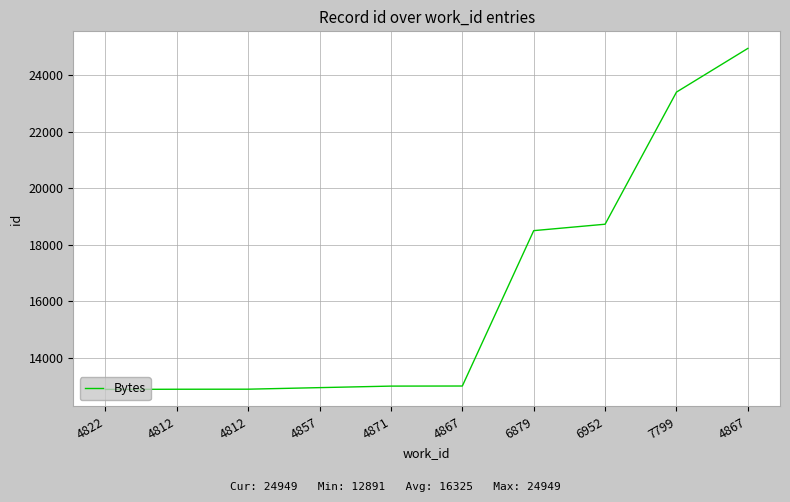

Is this an area chart (filled region under the line)?

No